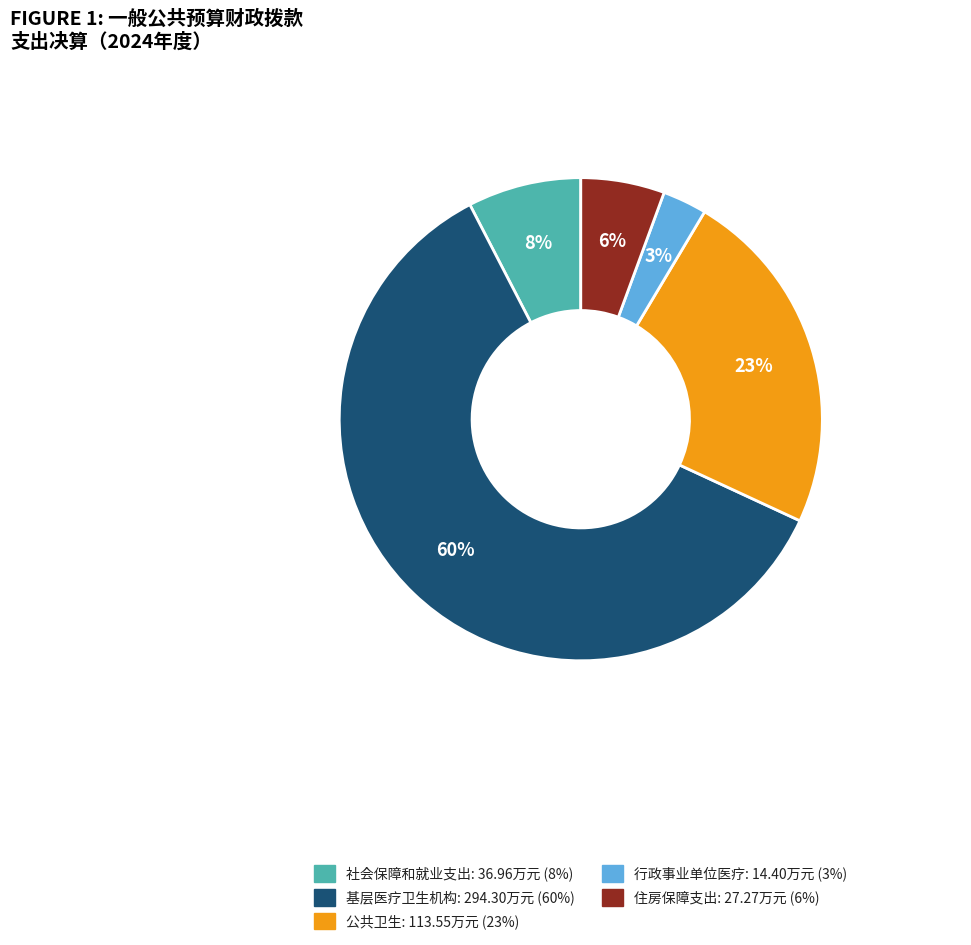

To the nearest percent, what is the combined percentage of 公共卫生 and 社会保障和就业支出?

31%